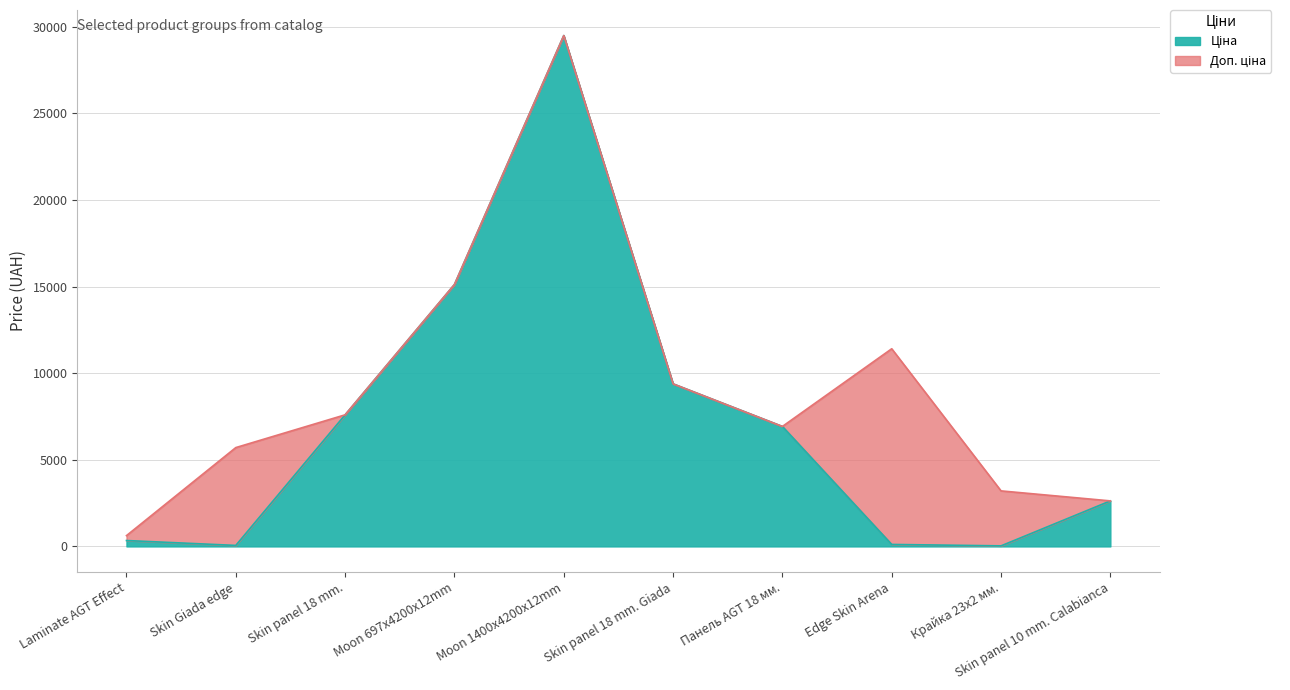

What is the difference between the maximum and minimum values in the Ціна series?

29459.4